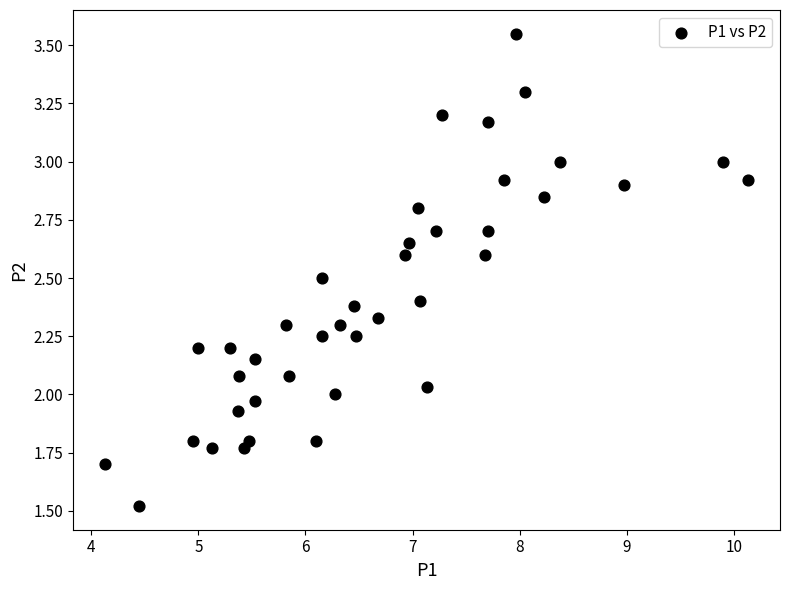

What is the range of X values (max minus min)?

6.0